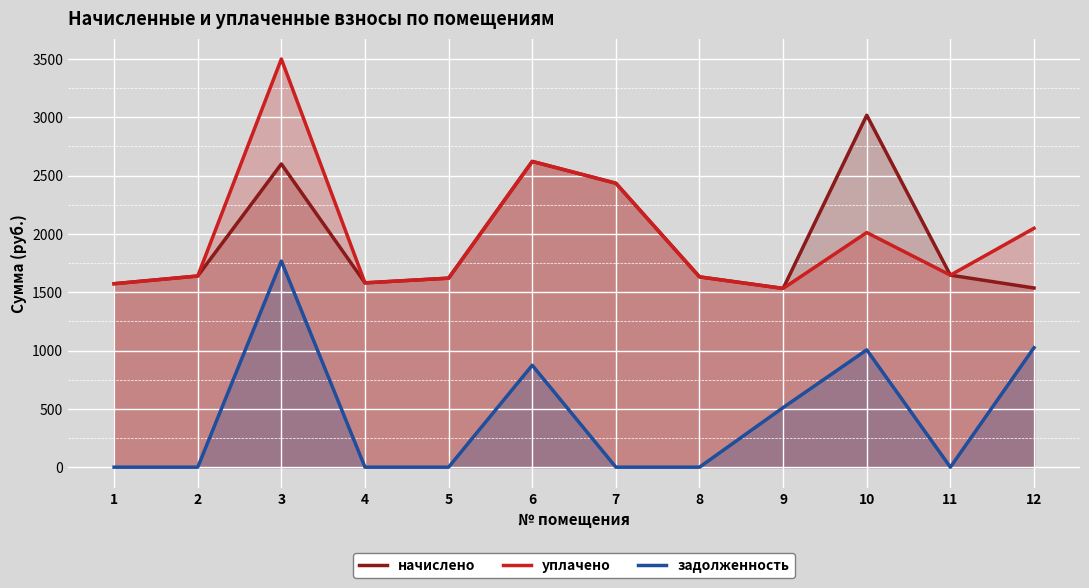

What is the difference between the maximum and minimum values in the уплачено series?

1967.0